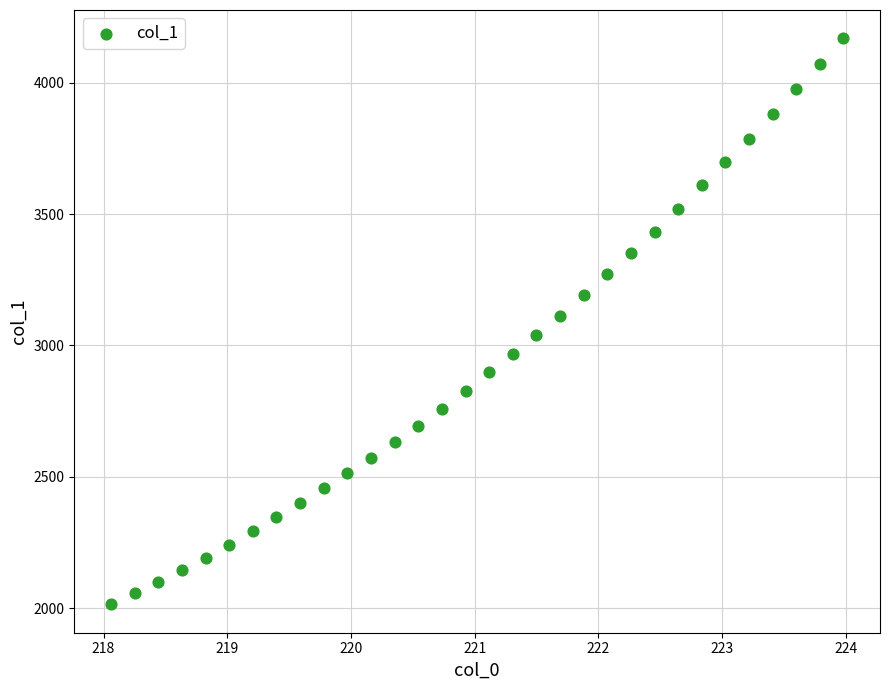

What is the range of X values (max minus min)?

5.9